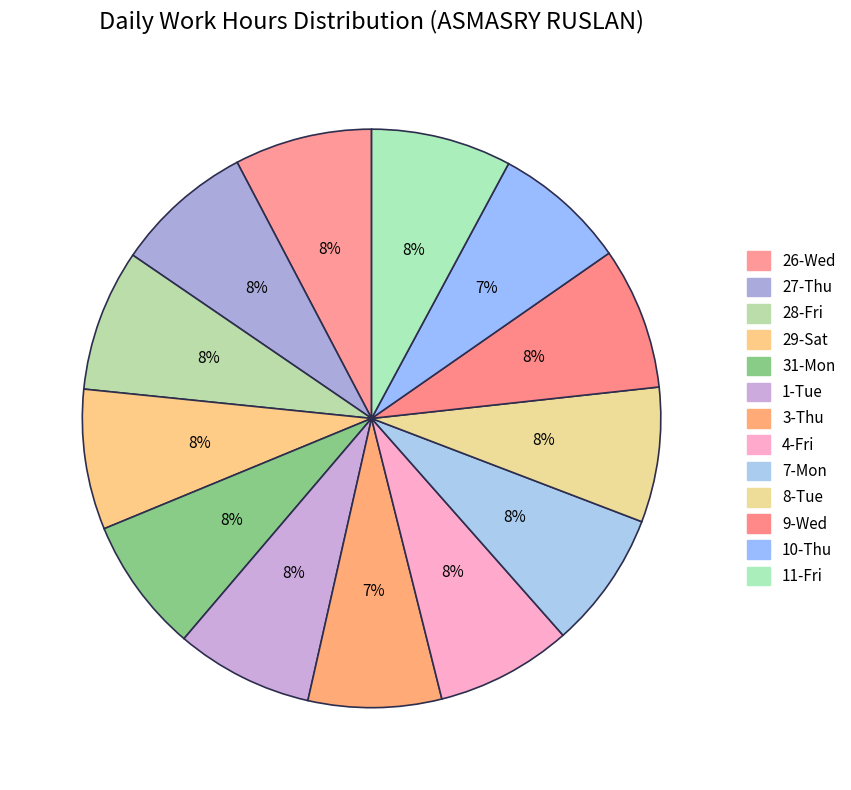

To the nearest percent, what is the combined percentage of 11-Fri and 28-Fri?

16%